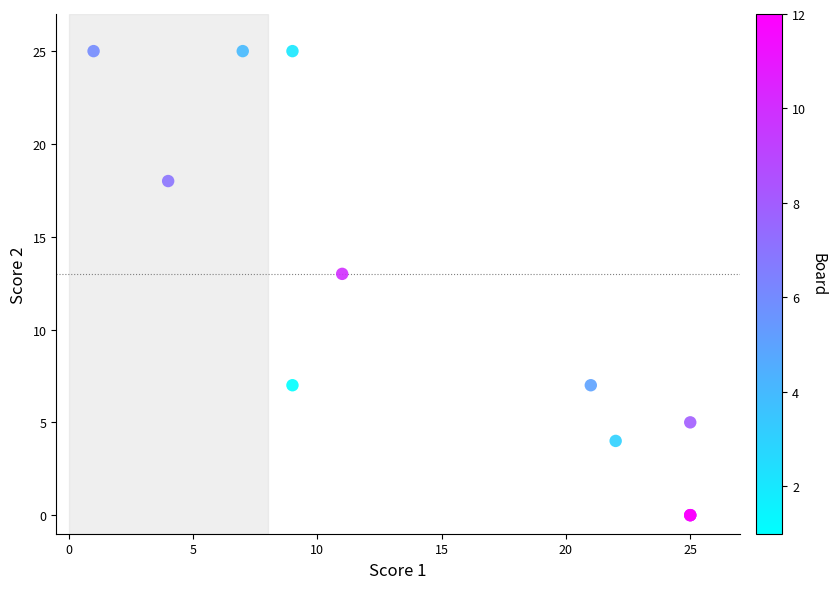

What Y value in the scatter plot is closest to 12?

13